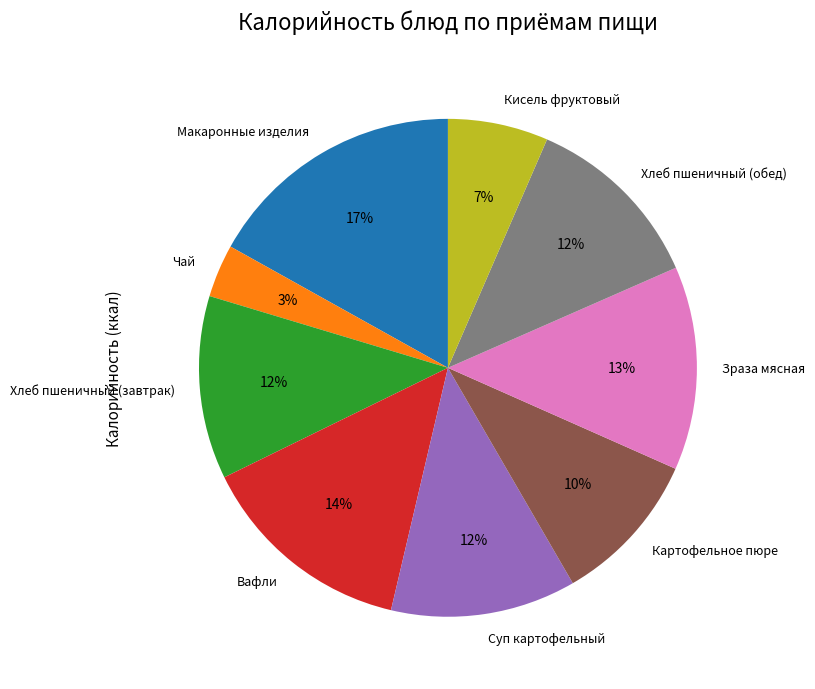

To the nearest percent, what percentage of the pie is Хлеб пшеничный (завтрак)?

12%